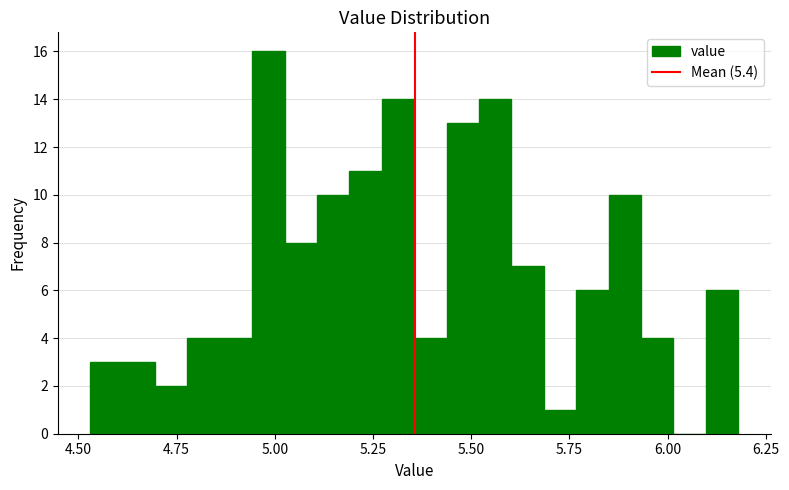

Read against the x-axis, roughly where is the centre of the tallest bar?

5.00